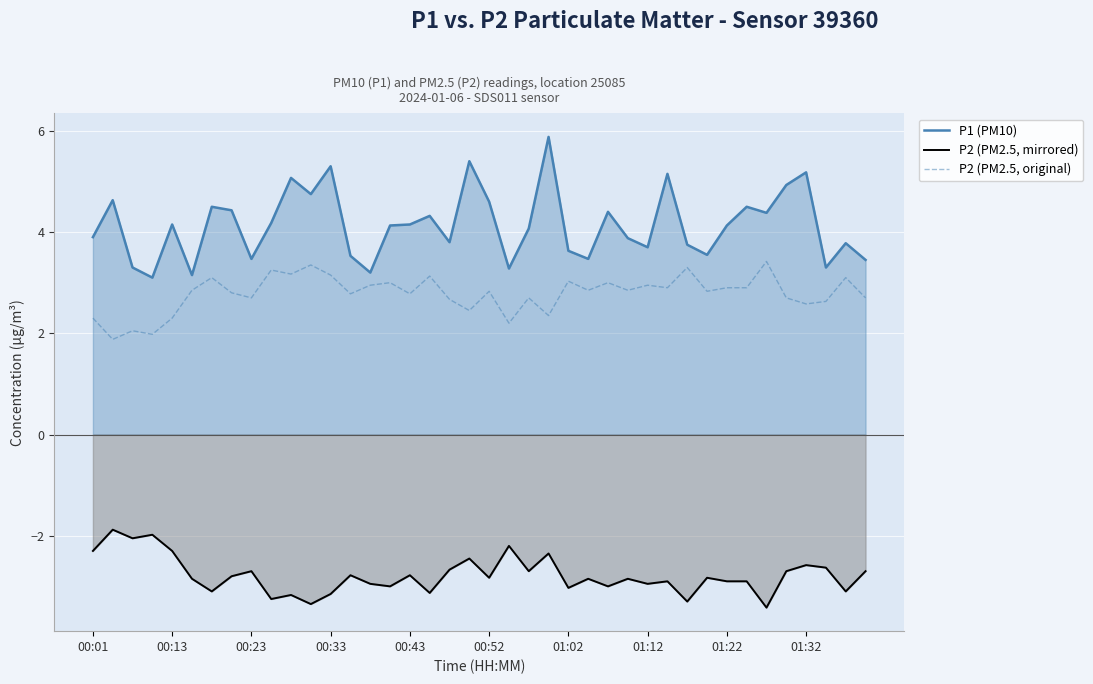

Which series has the largest total across all categories?

P1 (PM10)